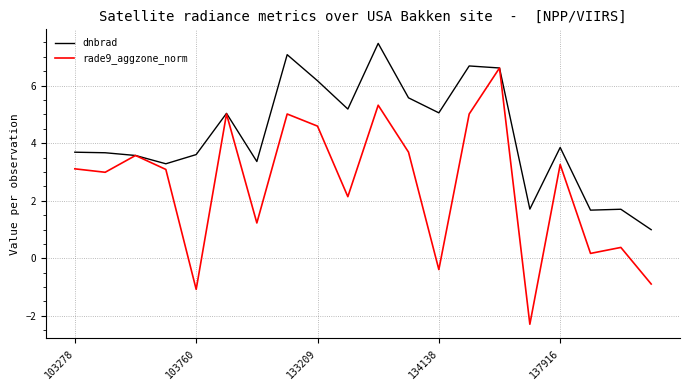

What are all the series names shown in the legend?

dnbrad, rade9_aggzone_norm